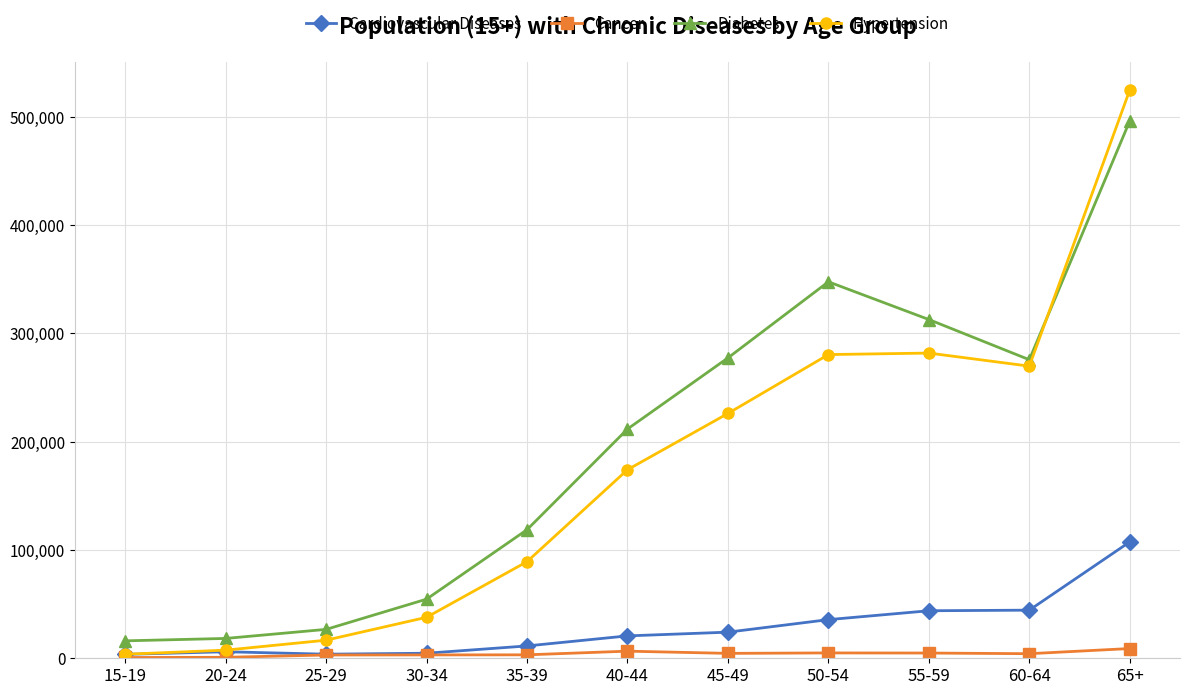

What is the smallest value displayed?

721